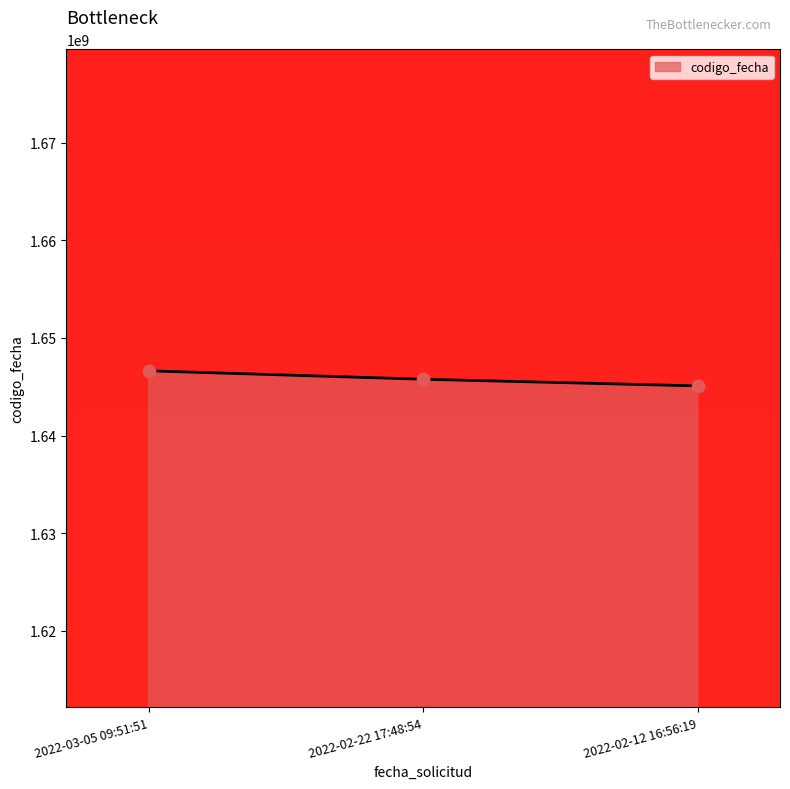

Approximately how many times larger is the value at 2022-02-22 17:48:54 compared to 2022-02-12 16:56:19?

1.0